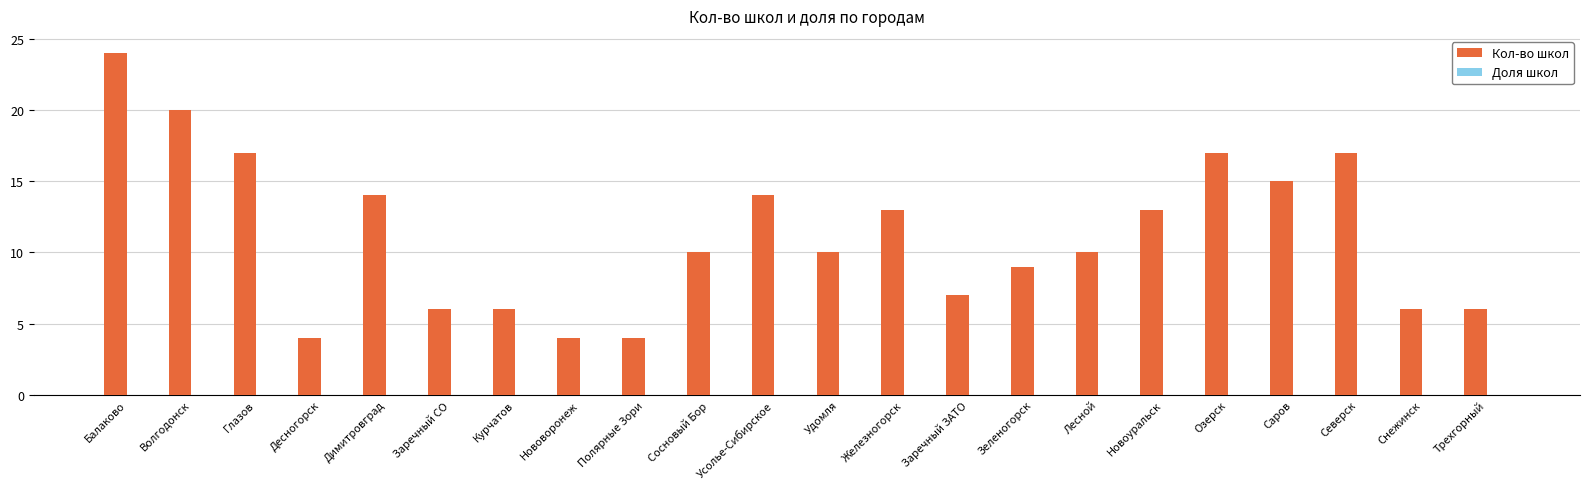

What is the greatest value displayed?

24